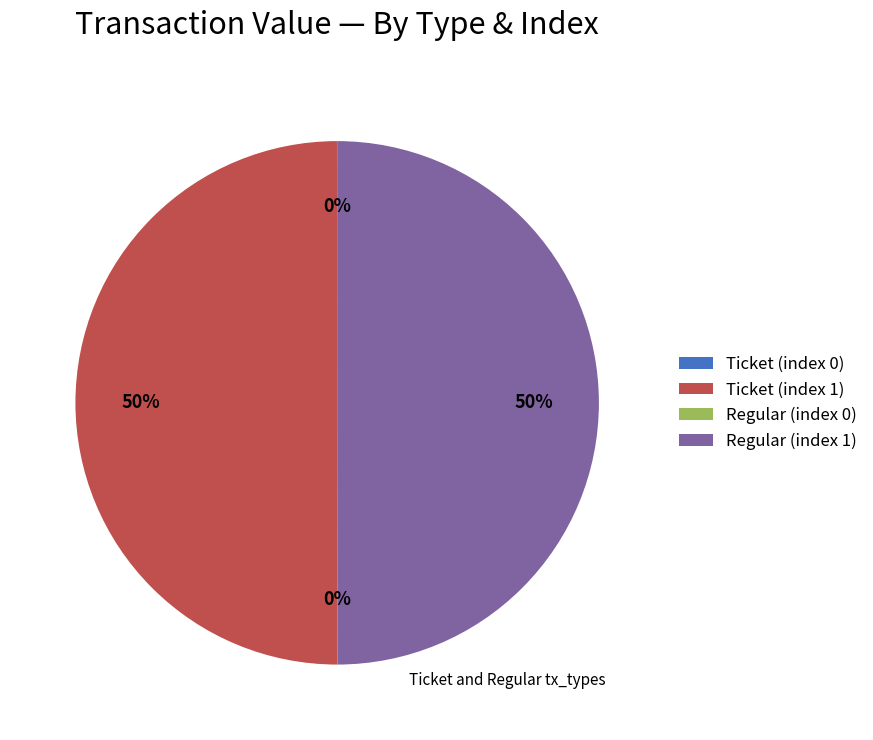

To the nearest percent, what is the average slice percentage?

25%